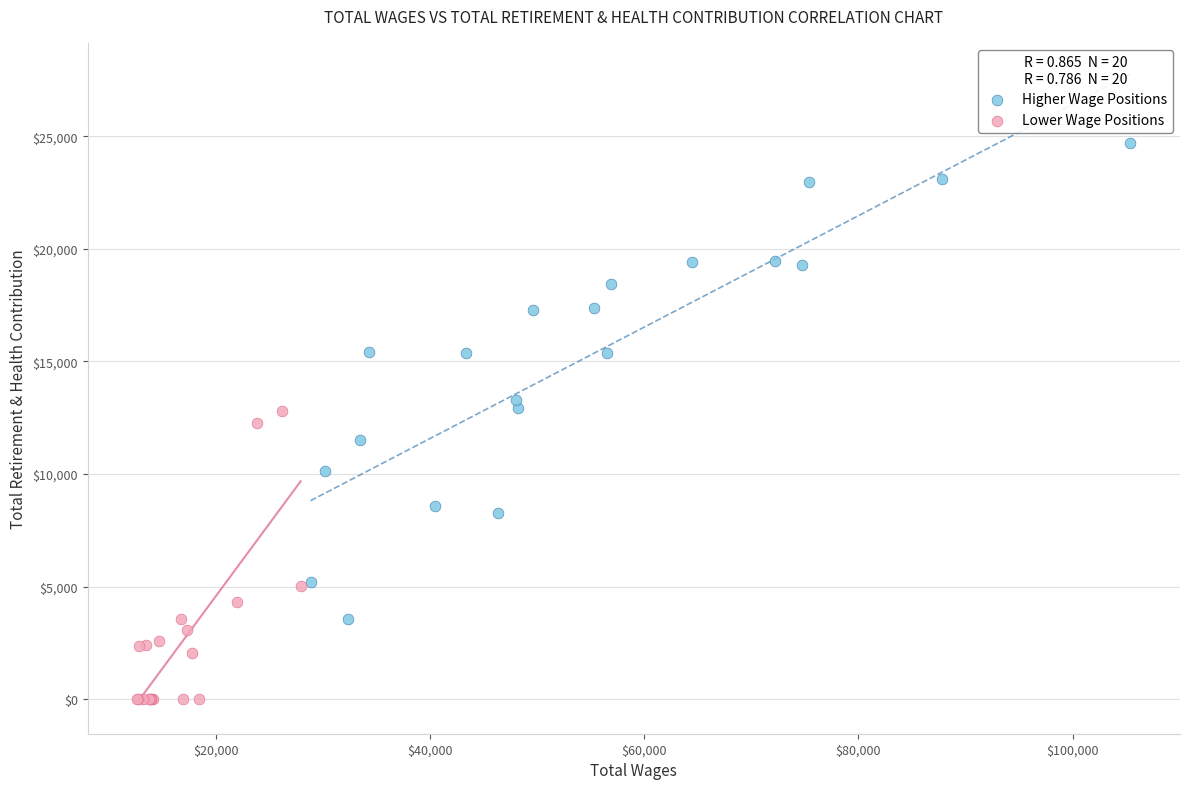

Which series has the largest Y range (max minus min)?

Higher Wage Positions